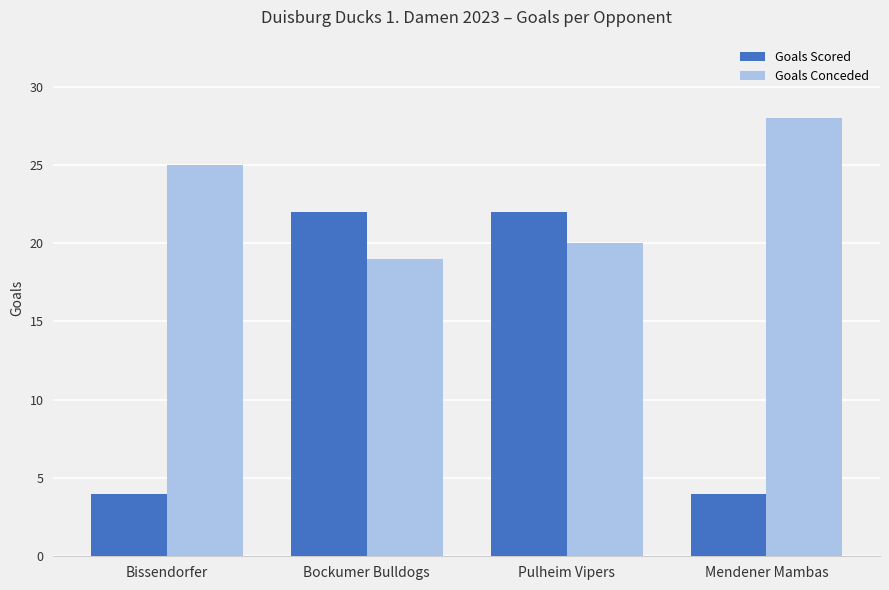

What is the label of the 4th bar from the left?

Mendener Mambas